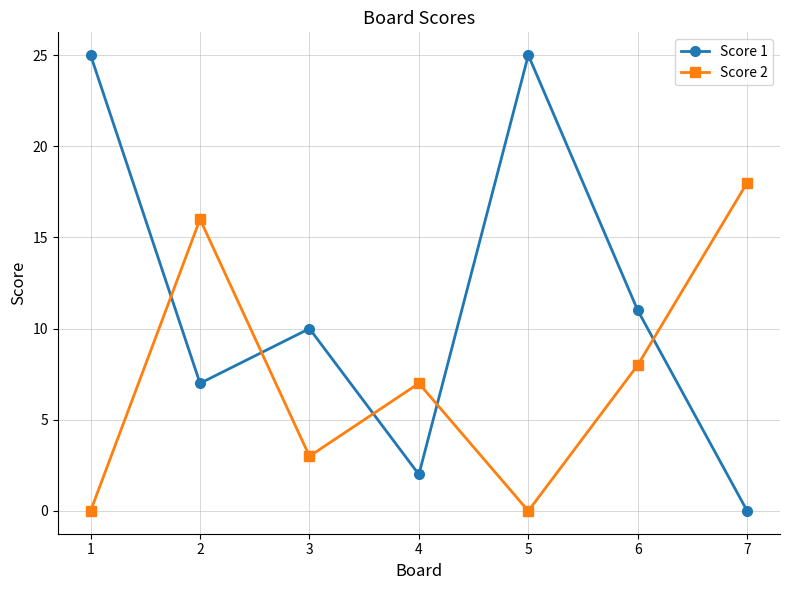

What is the maximum value for Score 1?

25